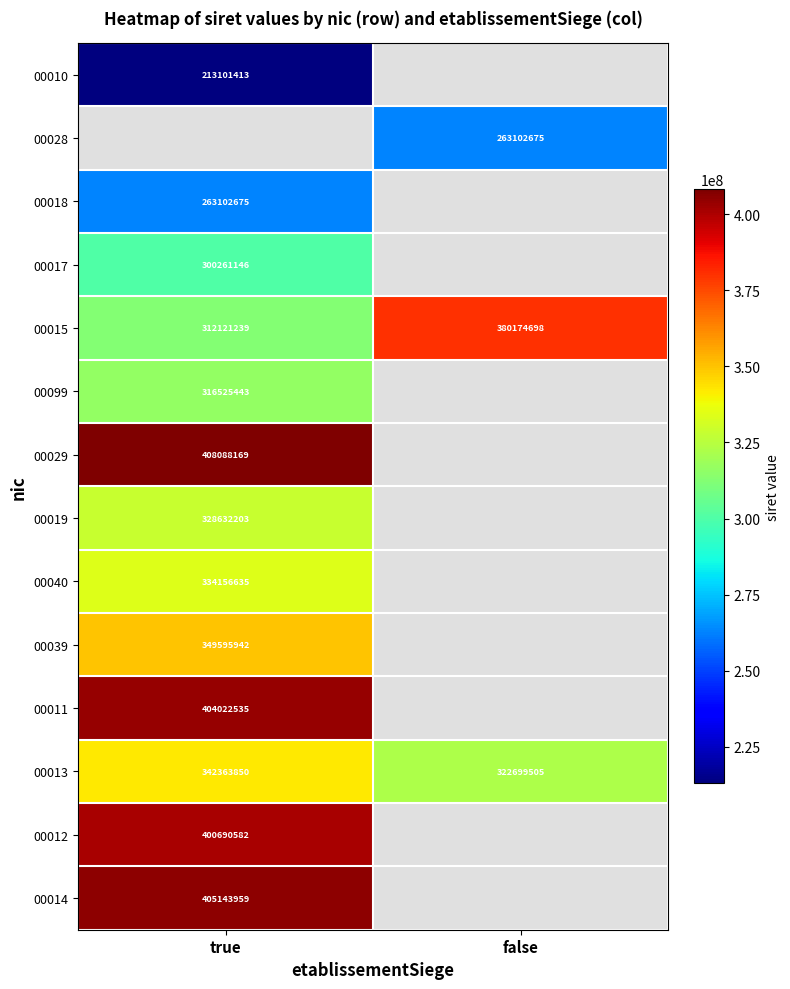

List the labels in order of 00013 value, smallest first.

false, true